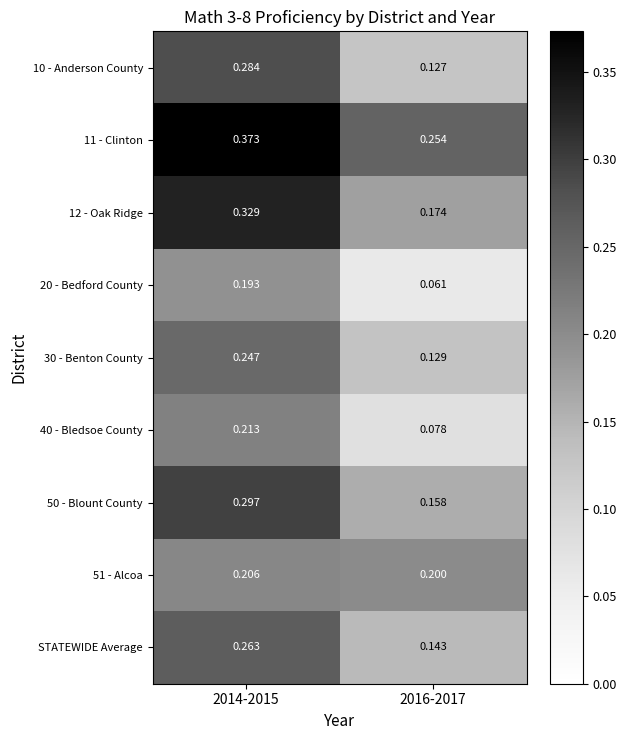

Is the value of 40 - Bledsoe County at 2014-2015 greater than the value of STATEWIDE Average at 2016-2017?

Yes